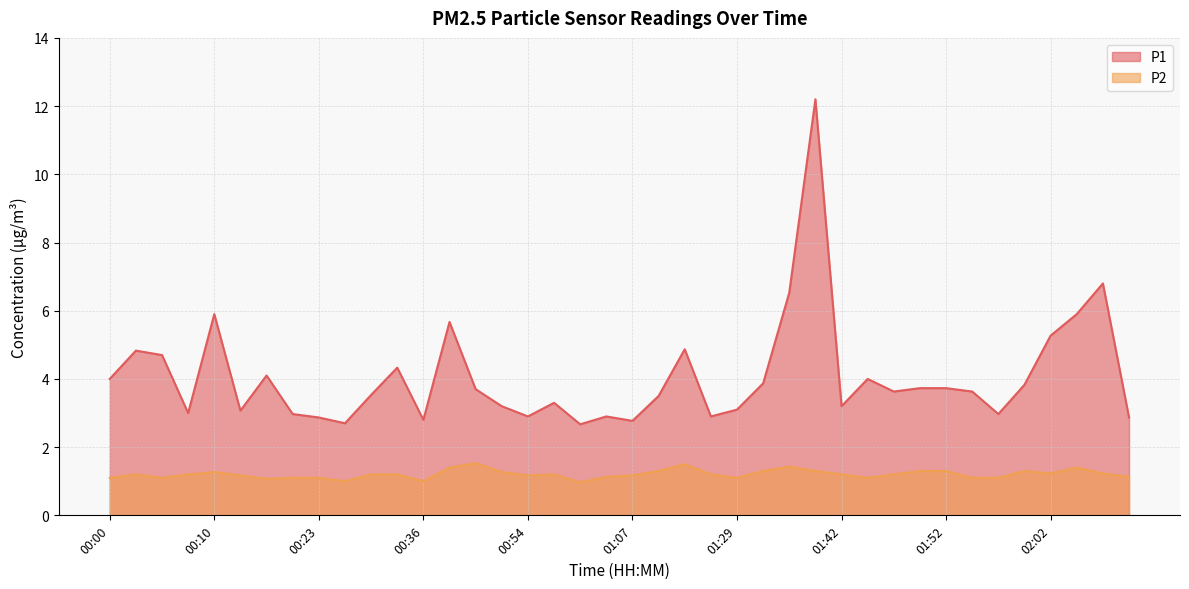

Which series has the largest total across all categories?

P1